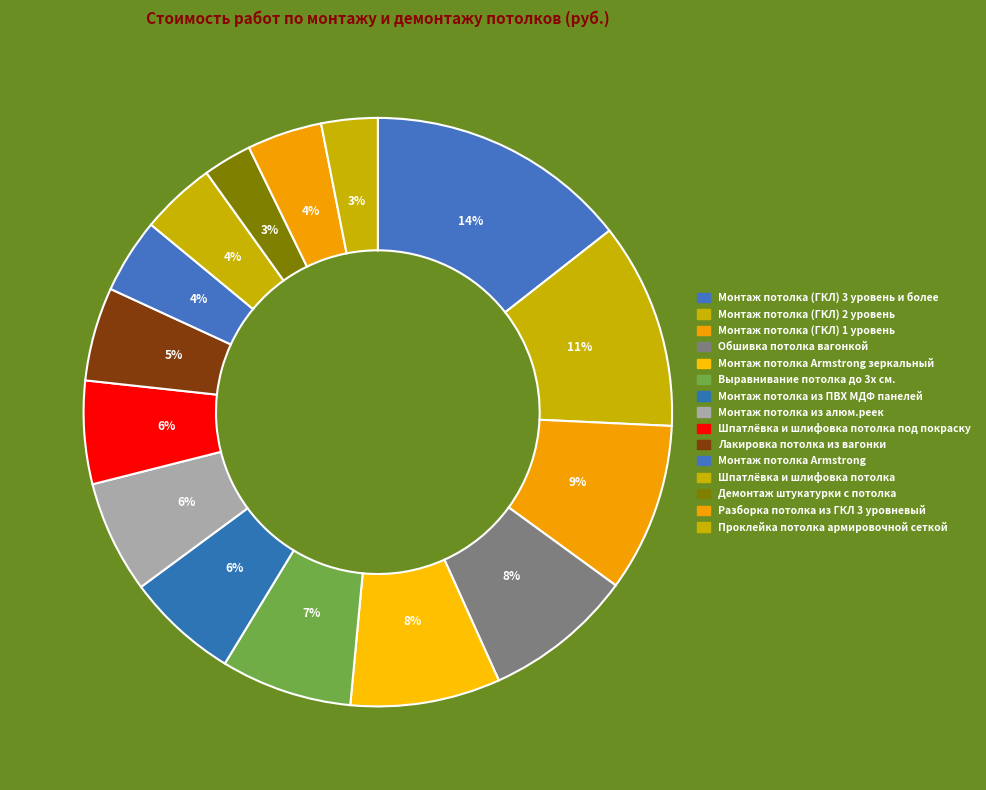

To the nearest percent, what is the average slice percentage?

7%